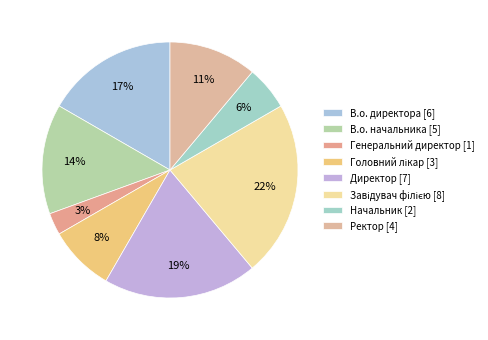

Which category has the smallest portion of the pie?

Генеральний директор